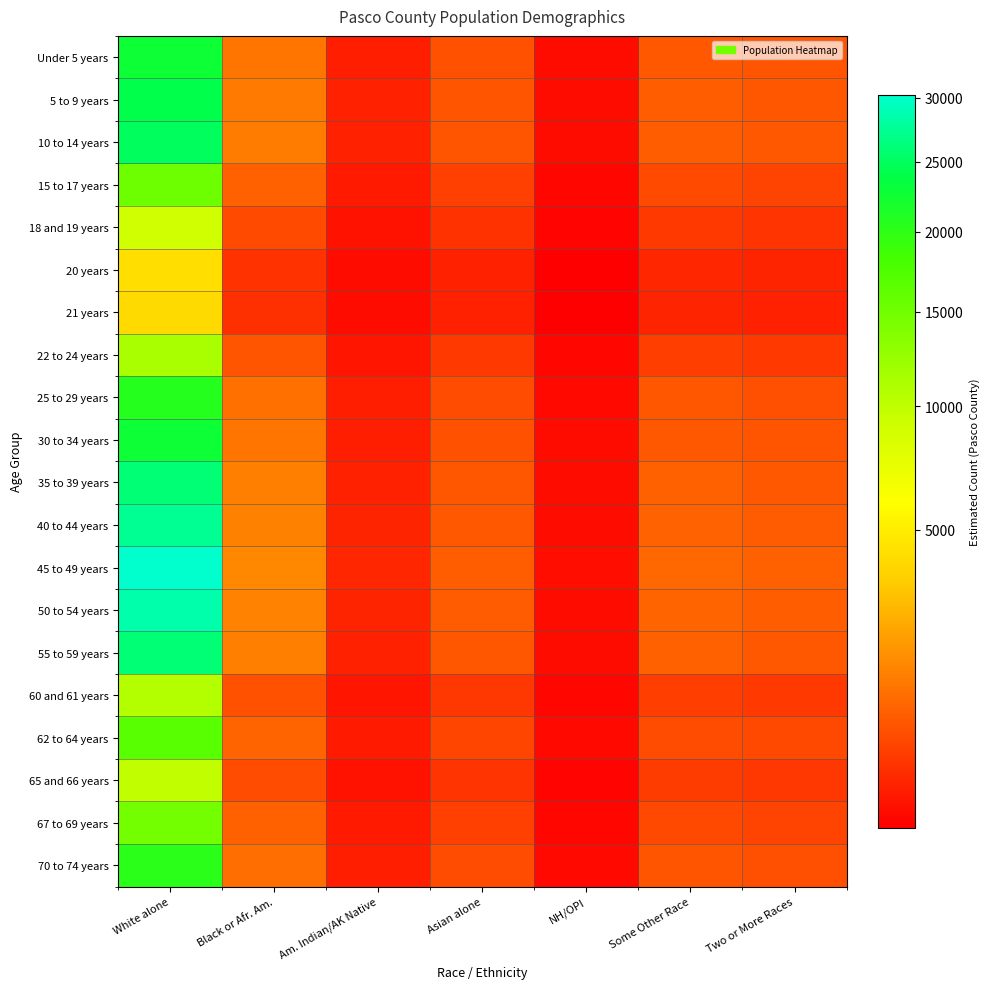

Reading right to left, extract all data points from this chart.

Under 5 years: Two or More Races=577.0	Some Other Race=665.7	NH/OPI=14.9	Asian alone=541.0	Am. Indian/AK Native=90.9	Black or Afr. Am.=1143.2	White alone=22631.3
5 to 9 years: Two or More Races=613.2	Some Other Race=707.6	NH/OPI=15.8	Asian alone=575.0	Am. Indian/AK Native=96.6	Black or Afr. Am.=1215.1	White alone=24054.6
10 to 14 years: Two or More Races=638.6	Some Other Race=736.9	NH/OPI=16.5	Asian alone=598.8	Am. Indian/AK Native=100.6	Black or Afr. Am.=1265.4	White alone=25050.2
15 to 17 years: Two or More Races=387.2	Some Other Race=446.8	NH/OPI=10.0	Asian alone=363.1	Am. Indian/AK Native=61.0	Black or Afr. Am.=767.2	White alone=15188.6
18 and 19 years: Two or More Races=234.1	Some Other Race=270.1	NH/OPI=6.1	Asian alone=219.5	Am. Indian/AK Native=36.9	Black or Afr. Am.=463.8	White alone=9182.5
20 years: Two or More Races=108.4	Some Other Race=125.1	NH/OPI=2.8	Asian alone=101.7	Am. Indian/AK Native=17.1	Black or Afr. Am.=214.9	White alone=4254.0
21 years: Two or More Races=103.2	Some Other Race=119.1	NH/OPI=2.7	Asian alone=96.8	Am. Indian/AK Native=16.3	Black or Afr. Am.=204.5	White alone=4048.5
22 to 24 years: Two or More Races=287.2	Some Other Race=331.4	NH/OPI=7.4	Asian alone=269.3	Am. Indian/AK Native=45.3	Black or Afr. Am.=569.1	White alone=11266.3
25 to 29 years: Two or More Races=526.5	Some Other Race=607.5	NH/OPI=13.6	Asian alone=493.7	Am. Indian/AK Native=83.0	Black or Afr. Am.=1043.2	White alone=20651.6
30 to 34 years: Two or More Races=579.7	Some Other Race=668.9	NH/OPI=15.0	Asian alone=543.6	Am. Indian/AK Native=91.3	Black or Afr. Am.=1148.7	White alone=22740.6
35 to 39 years: Two or More Races=664.8	Some Other Race=767.0	NH/OPI=17.2	Asian alone=623.3	Am. Indian/AK Native=104.7	Black or Afr. Am.=1317.2	White alone=26075.7
40 to 44 years: Two or More Races=700.1	Some Other Race=807.8	NH/OPI=18.1	Asian alone=656.5	Am. Indian/AK Native=110.3	Black or Afr. Am.=1387.2	White alone=27461.1
45 to 49 years: Two or More Races=771.6	Some Other Race=890.3	NH/OPI=19.9	Asian alone=723.5	Am. Indian/AK Native=121.6	Black or Afr. Am.=1528.8	White alone=30265.3
50 to 54 years: Two or More Races=725.5	Some Other Race=837.1	NH/OPI=18.8	Asian alone=680.3	Am. Indian/AK Native=114.3	Black or Afr. Am.=1437.6	White alone=28459.3
55 to 59 years: Two or More Races=665.6	Some Other Race=767.9	NH/OPI=17.2	Asian alone=624.1	Am. Indian/AK Native=104.9	Black or Afr. Am.=1318.8	White alone=26106.6
60 and 61 years: Two or More Races=273.4	Some Other Race=315.4	NH/OPI=7.1	Asian alone=256.3	Am. Indian/AK Native=43.1	Black or Afr. Am.=541.7	White alone=10723.1
62 to 64 years: Two or More Races=427.1	Some Other Race=492.8	NH/OPI=11.0	Asian alone=400.5	Am. Indian/AK Native=67.3	Black or Afr. Am.=846.3	White alone=16753.0
65 and 66 years: Two or More Races=253.2	Some Other Race=292.2	NH/OPI=6.5	Asian alone=237.4	Am. Indian/AK Native=39.9	Black or Afr. Am.=501.8	White alone=9932.9
67 to 69 years: Two or More Races=374.8	Some Other Race=432.4	NH/OPI=9.7	Asian alone=351.4	Am. Indian/AK Native=59.0	Black or Afr. Am.=742.6	White alone=14700.1
70 to 74 years: Two or More Races=515.6	Some Other Race=594.9	NH/OPI=13.3	Asian alone=483.5	Am. Indian/AK Native=81.2	Black or Afr. Am.=1021.7	White alone=20225.7